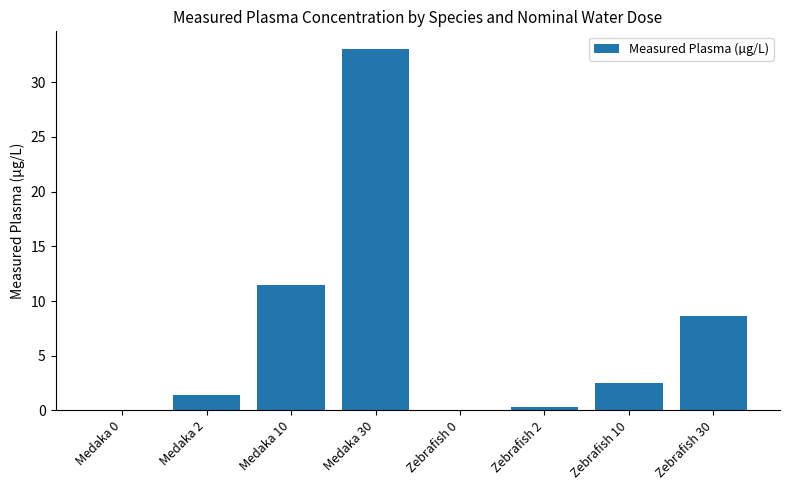

Count the number of values greater than 2.

4